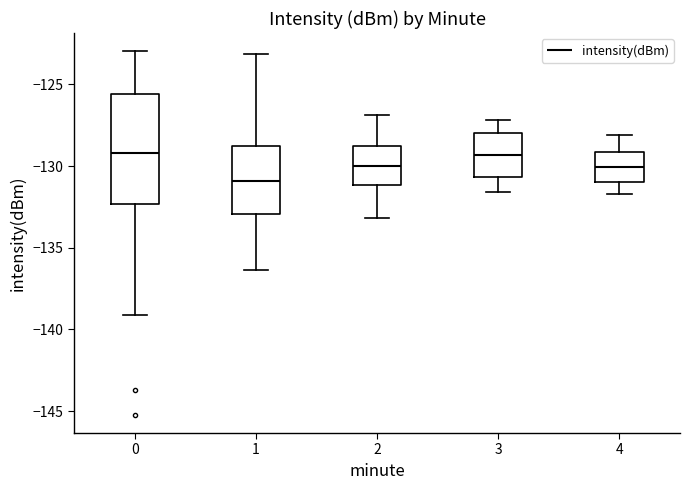

Which box's median line is the lowest?

1